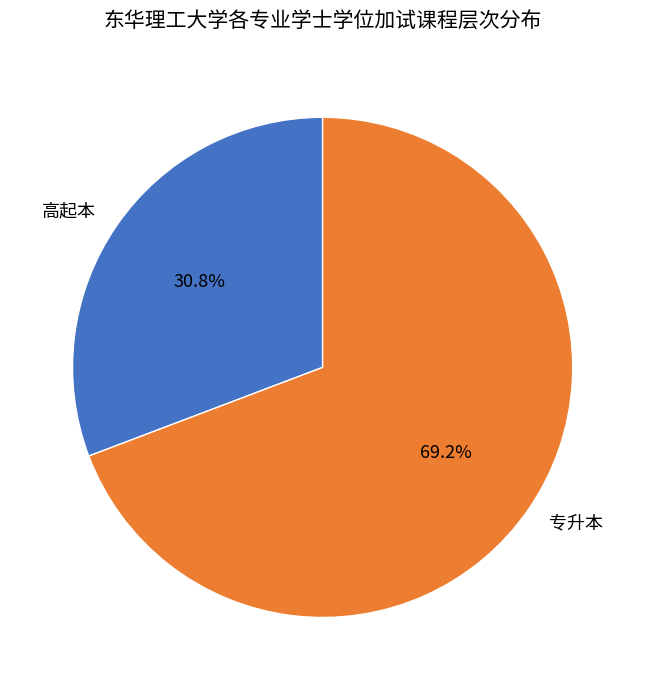

What is the majority slice?

专升本